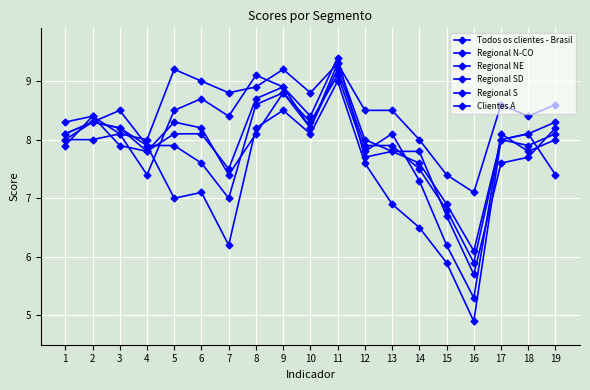

What is the difference between the Clientes A values at 16 and 14?

1.6